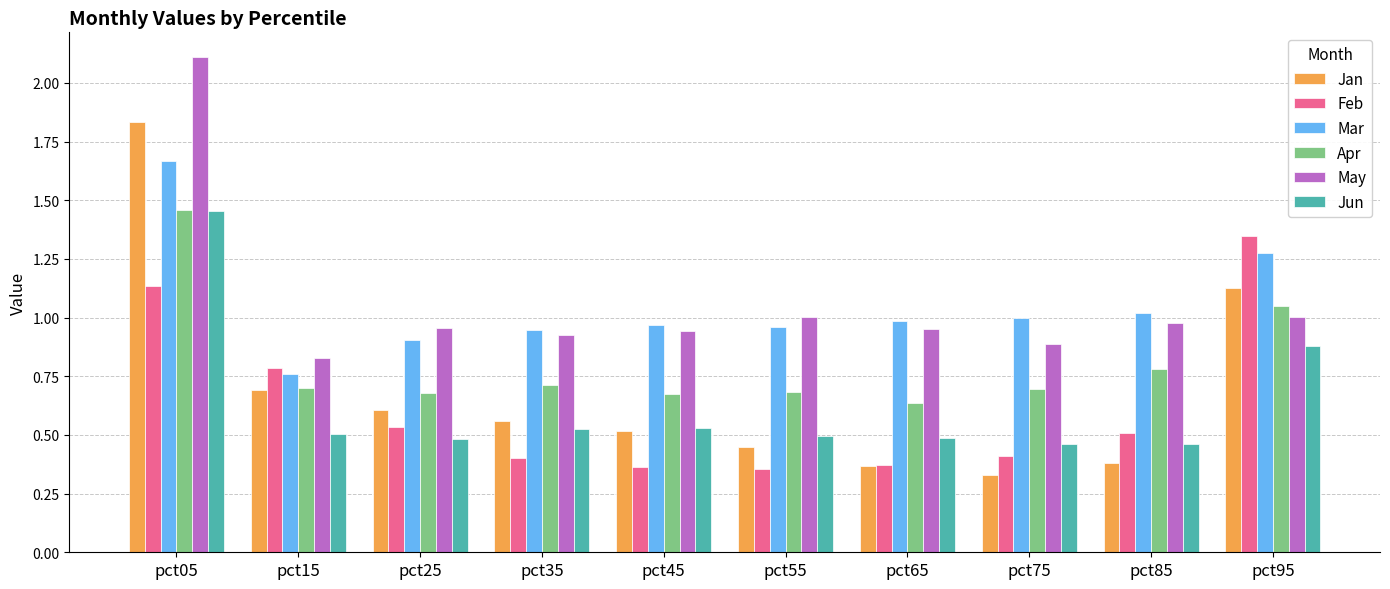

Which series has the widest spread of values?

Jan